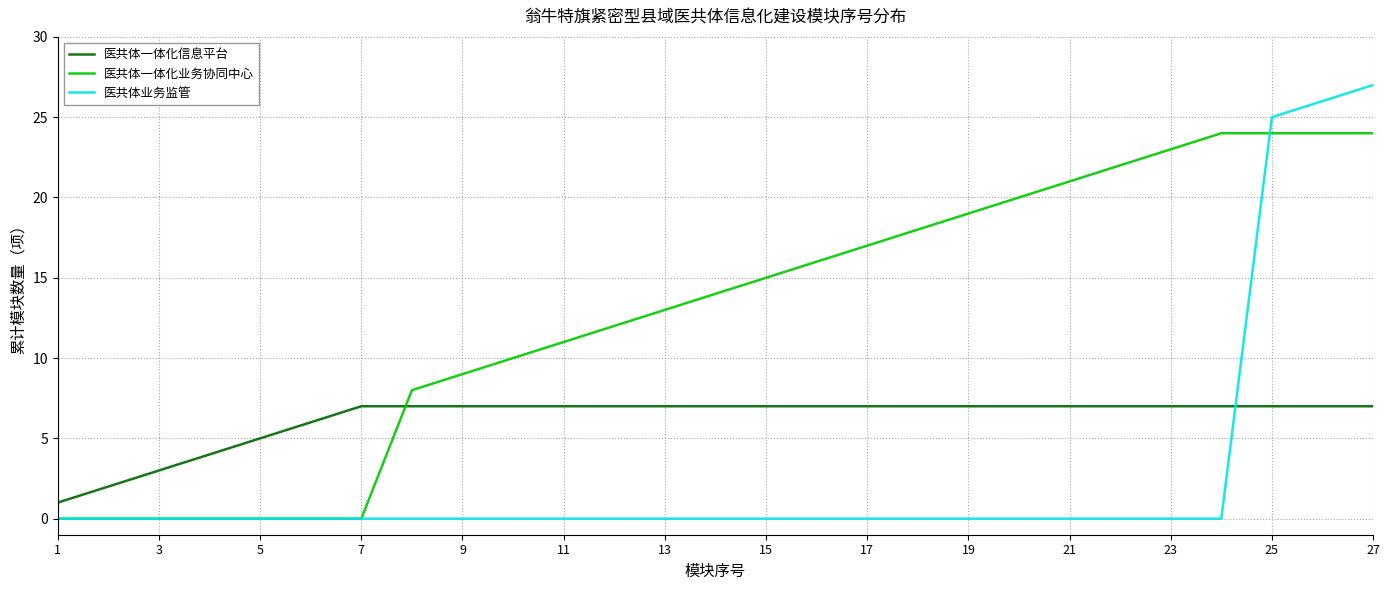

What is the difference between the second highest and minimum values in the 医共体一体化信息平台 series?

6